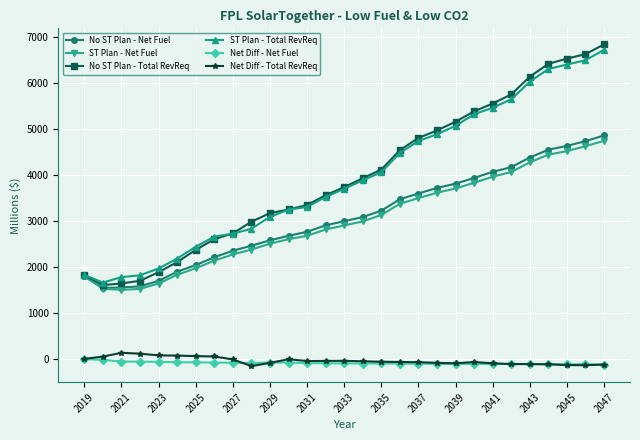

Is this an area chart (filled region under the line)?

No